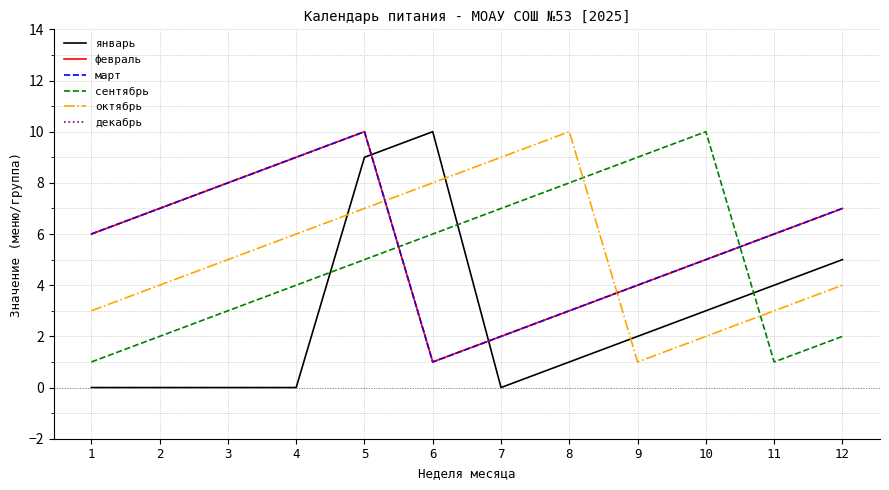

At 9, list the series in order from largest to smallest.

сентябрь, февраль, март, декабрь, январь, октябрь